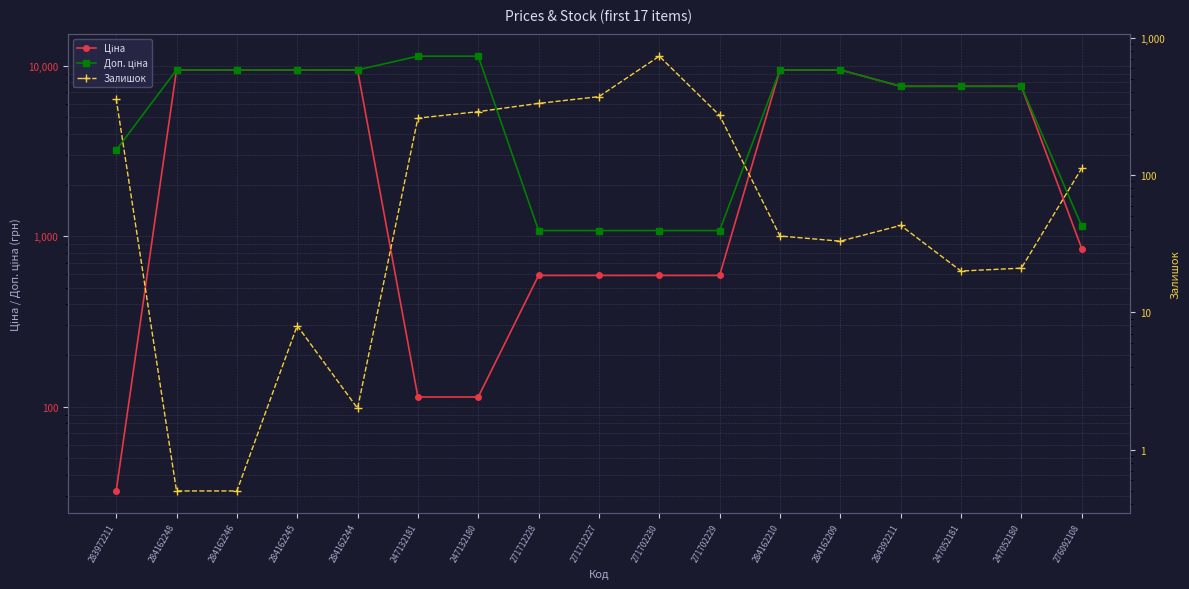

What is the sum of the Ціна values at 284162244 and 247132181?

9594.2